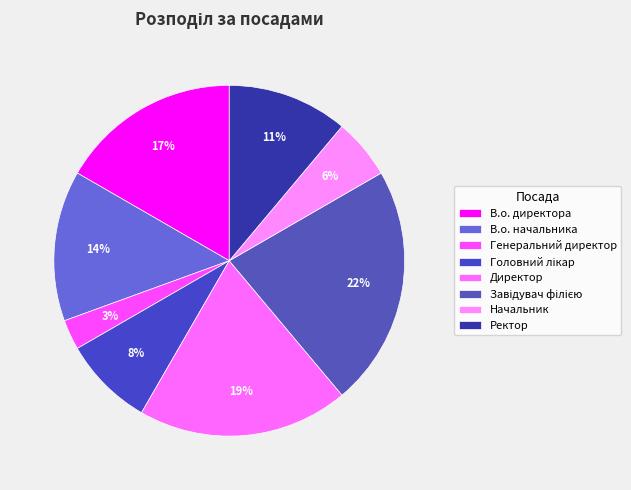

How many slices are in this pie chart?

8